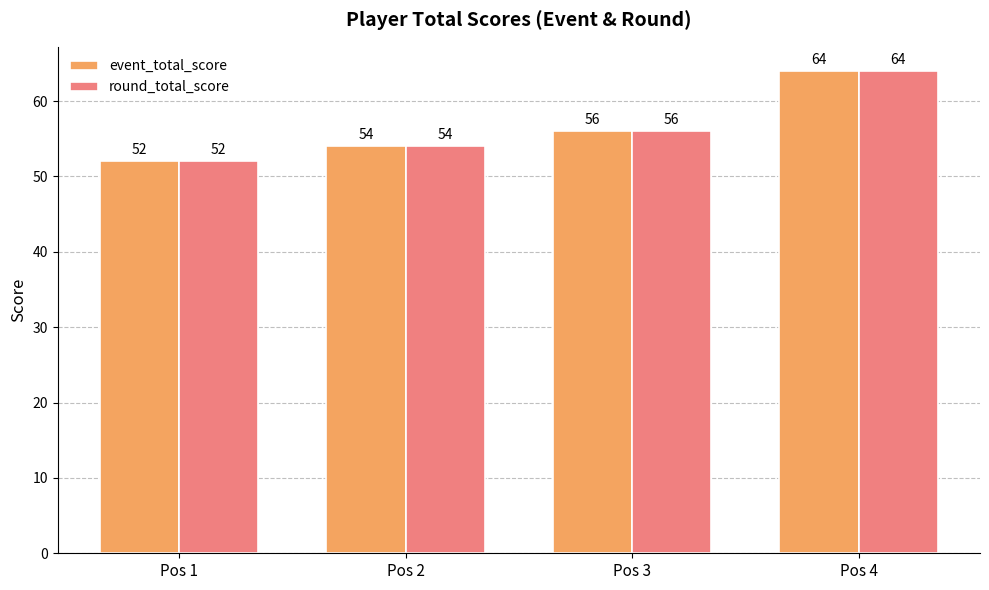

List the labels in order of event_total_score value, smallest first.

Pos 1, Pos 2, Pos 3, Pos 4